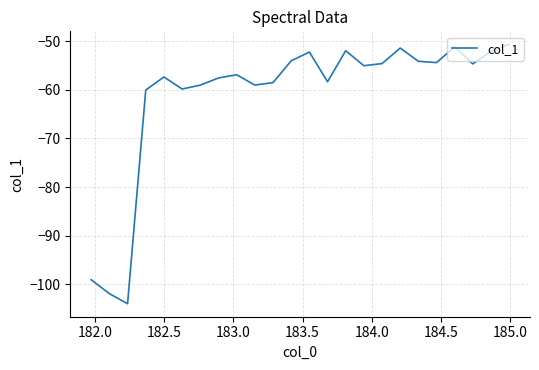

What is the difference between the maximum and minimum values?

53.3